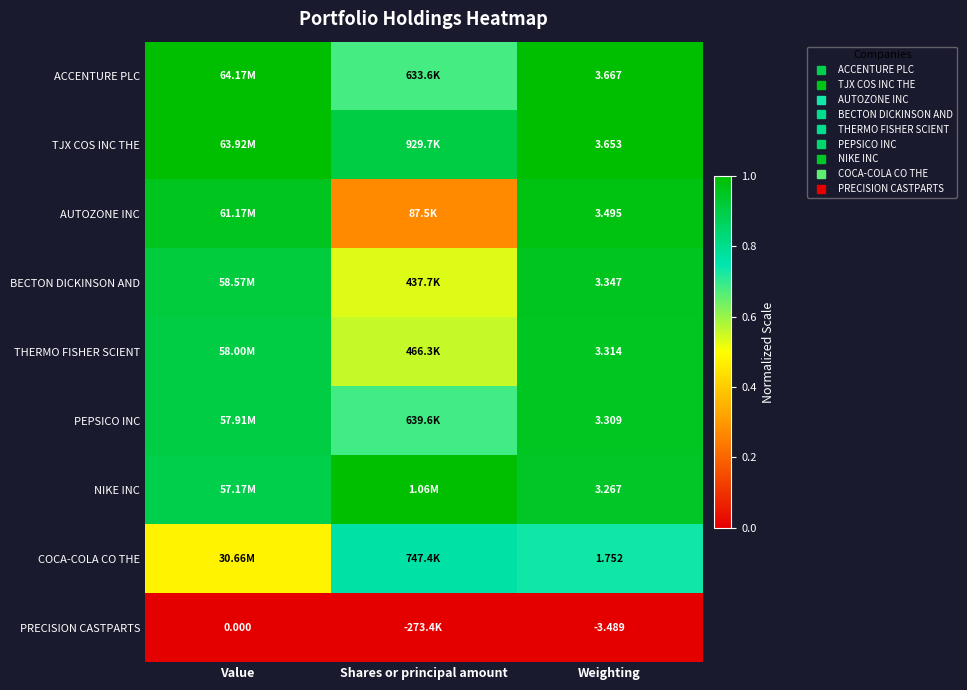

At how many categories does at least one series exceed 0?

3